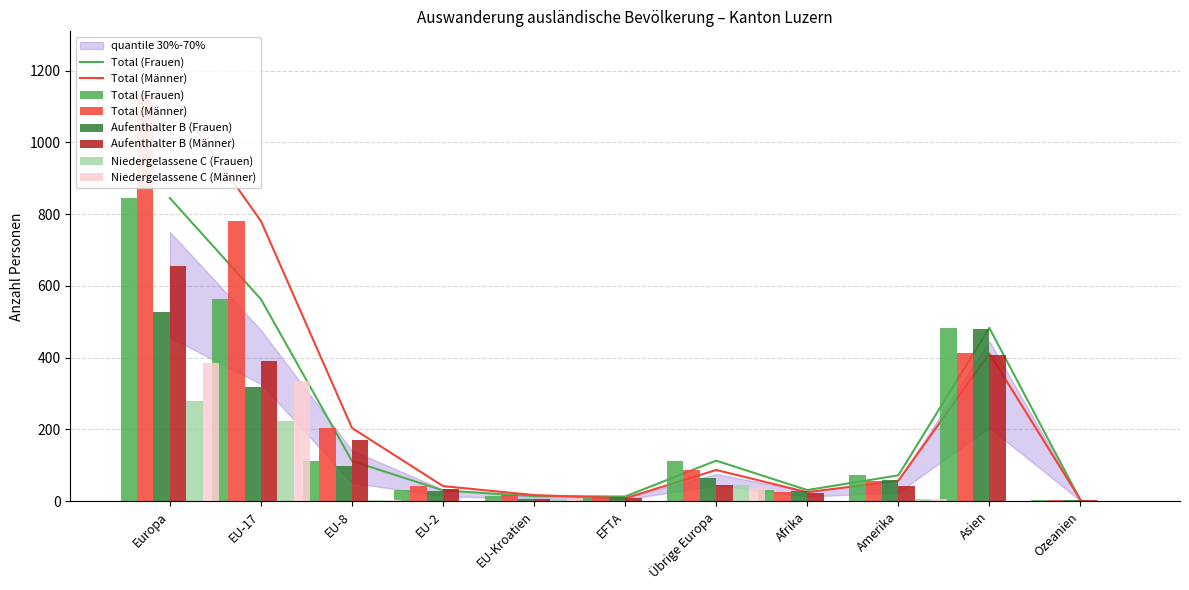

Which series has the largest total across all categories?

Total (Männer)